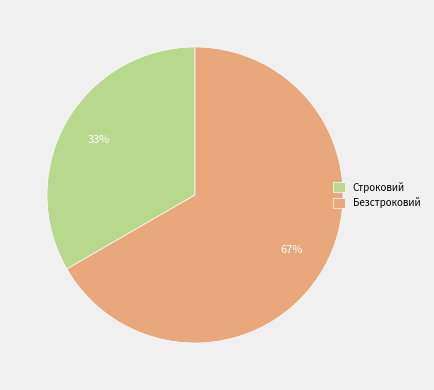

What is the smallest slice in the pie chart?

Строковий